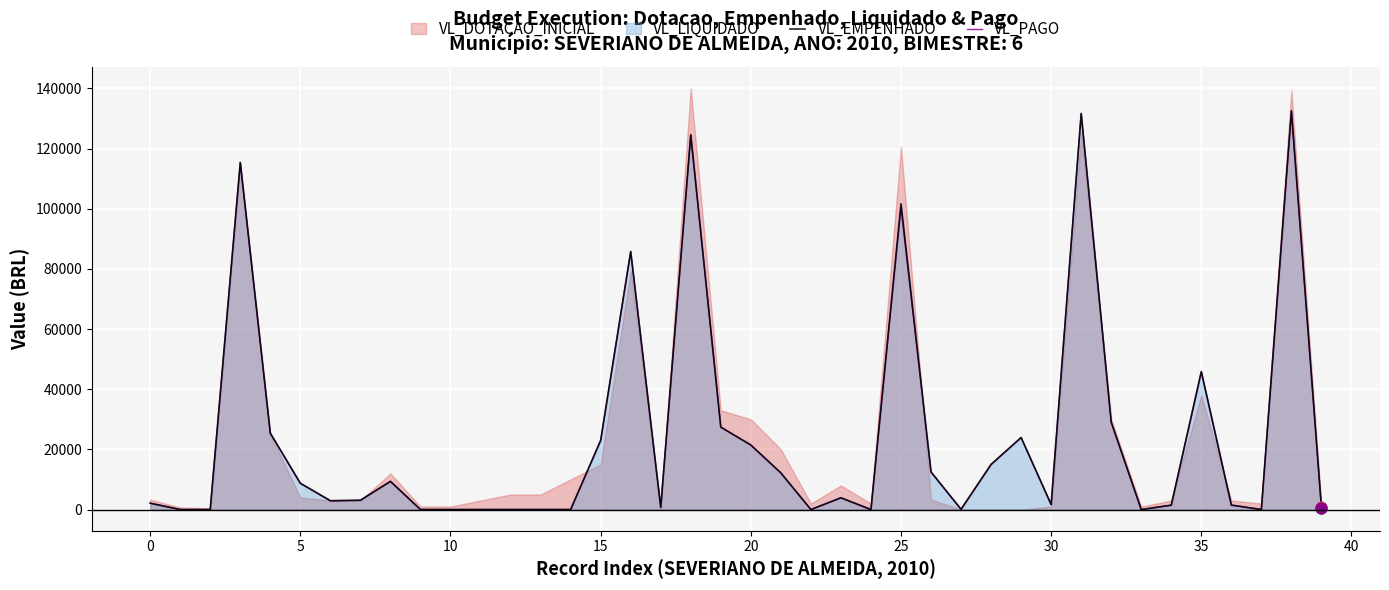

What is the maximum value for VL_EMPENHADO?

132599.4